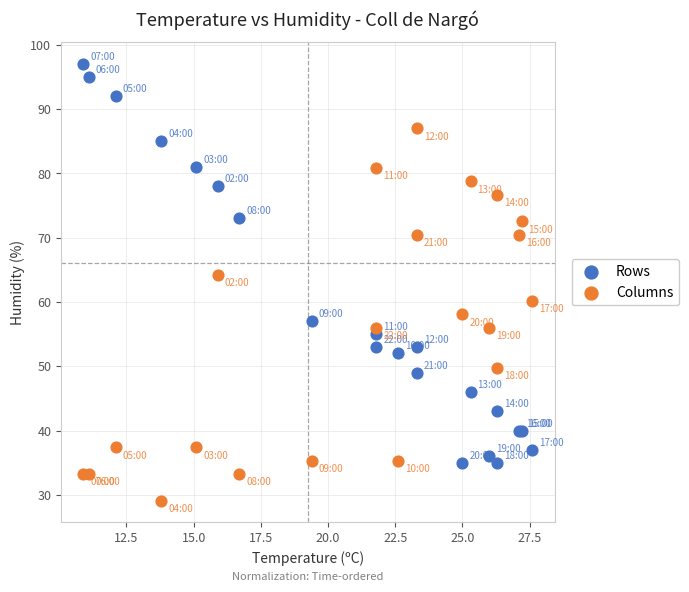

Across all series, what Y value is closest to 63?

64.3